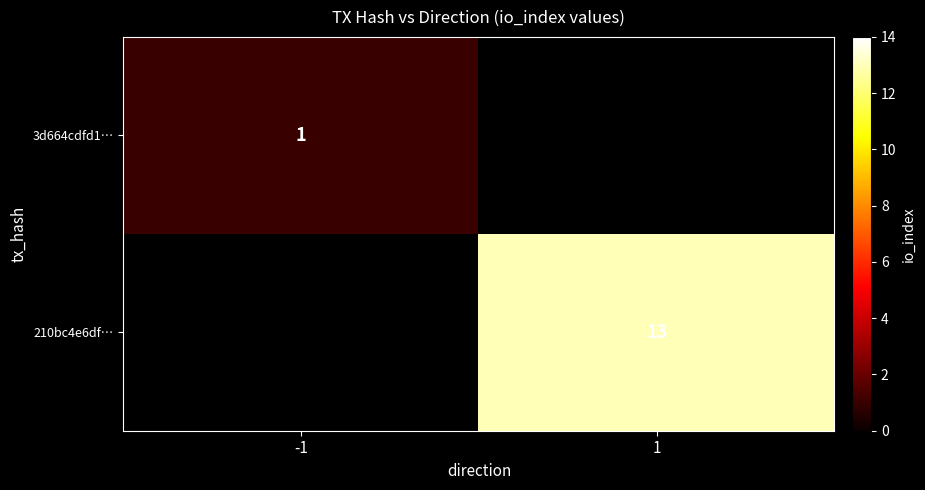

The value of 3d664cdfd1… at -1 is 1. True or false?

True